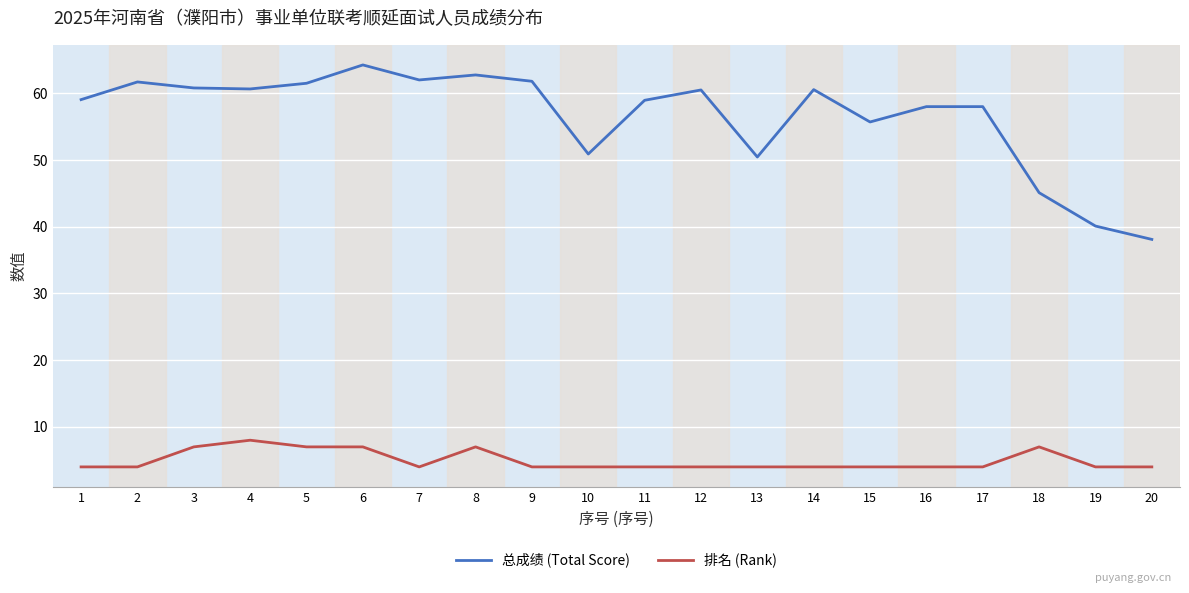

The 总成绩 (Total Score) series shows 72.4 at 13. True or false?

False